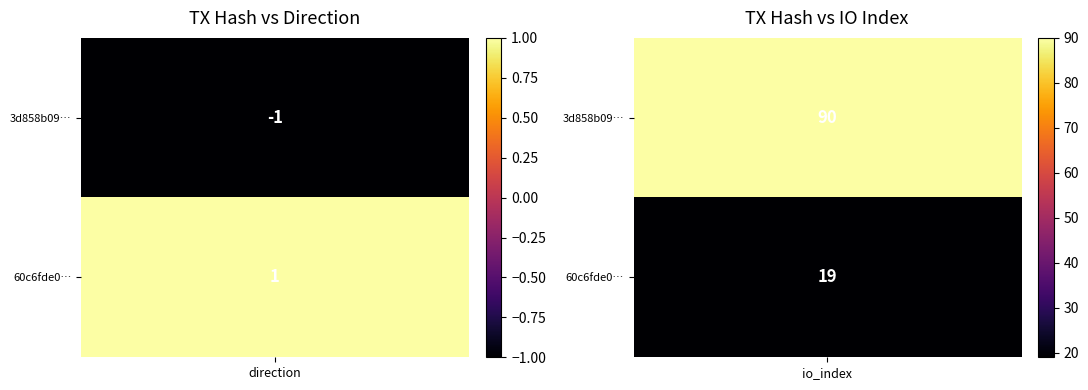

How many values in 3d858b09fe6b2d13eef358f9d76d84ce7f2d1c5 are below zero?

1